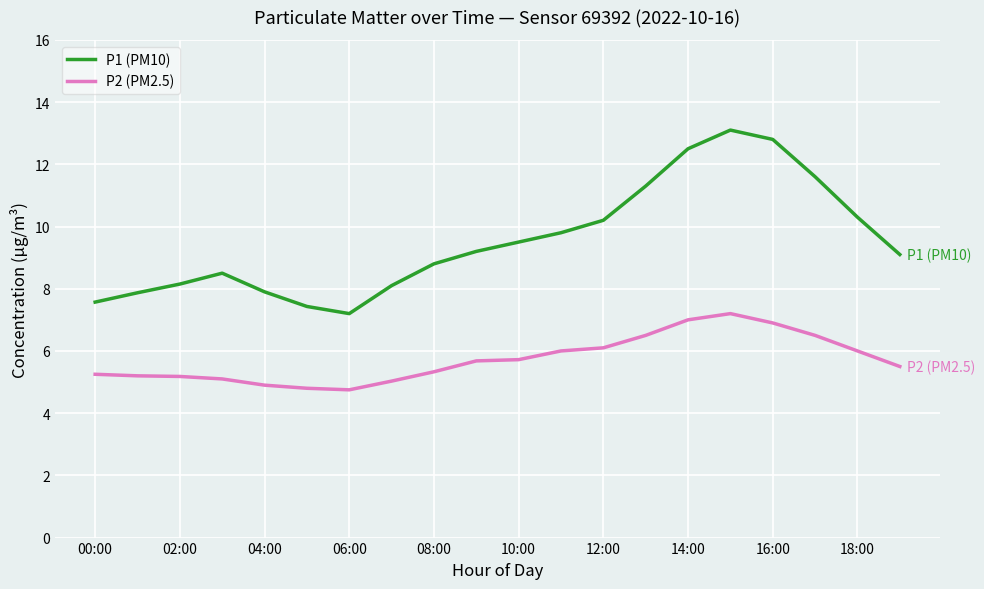

How many values in the P1 (PM10) series exceed 9?

11